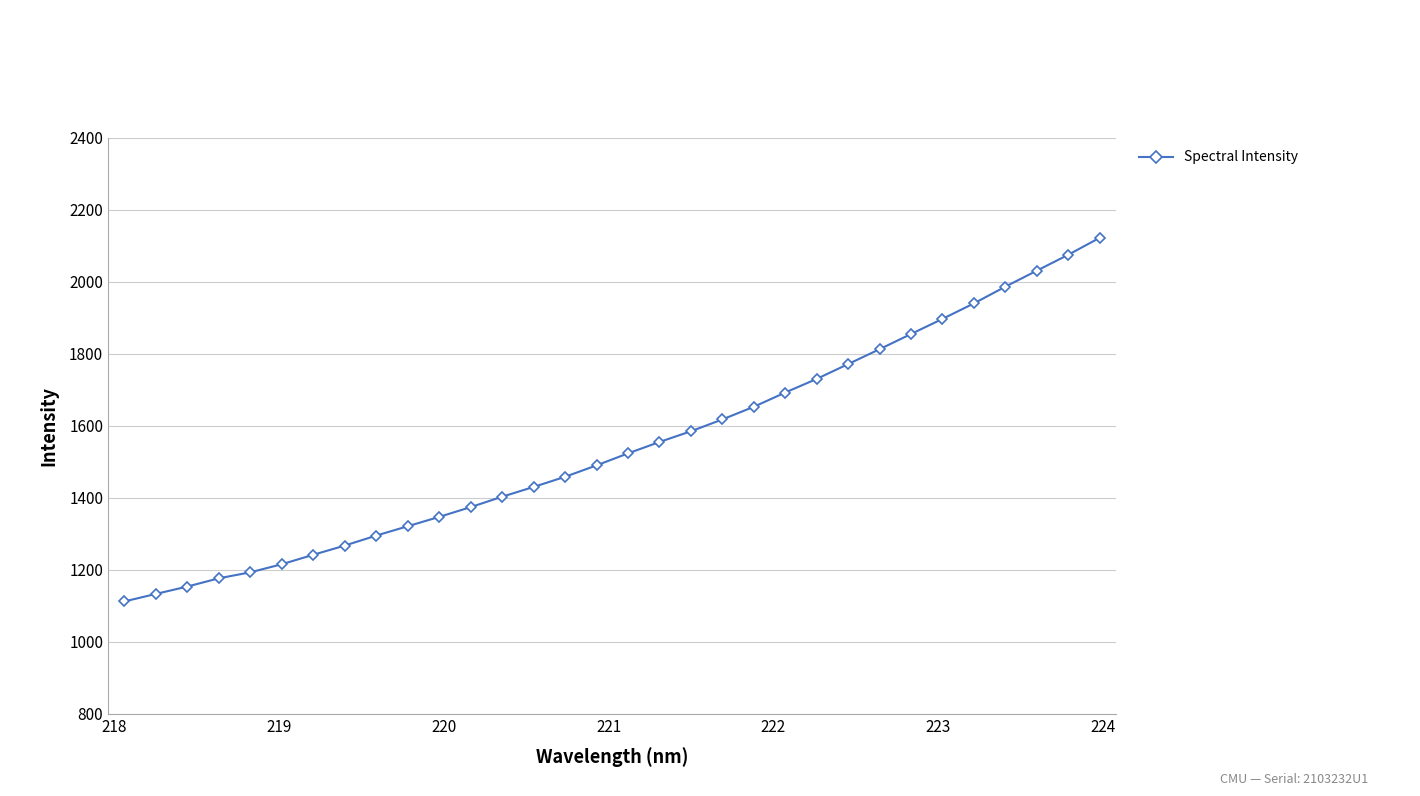

What is the difference between the maximum and second lowest values?

989.0